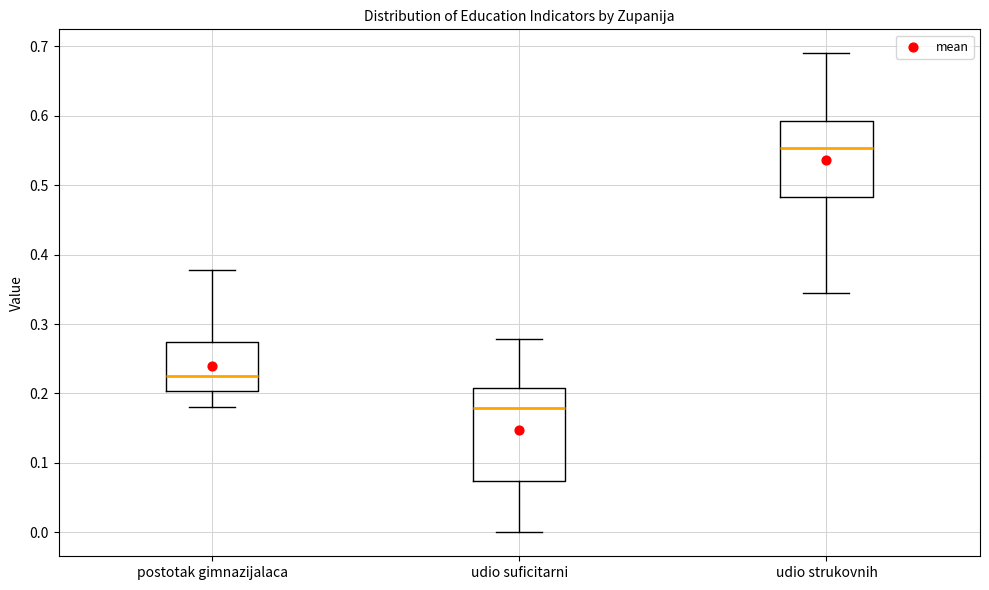

Which box's median line is the lowest?

udio suficitarni